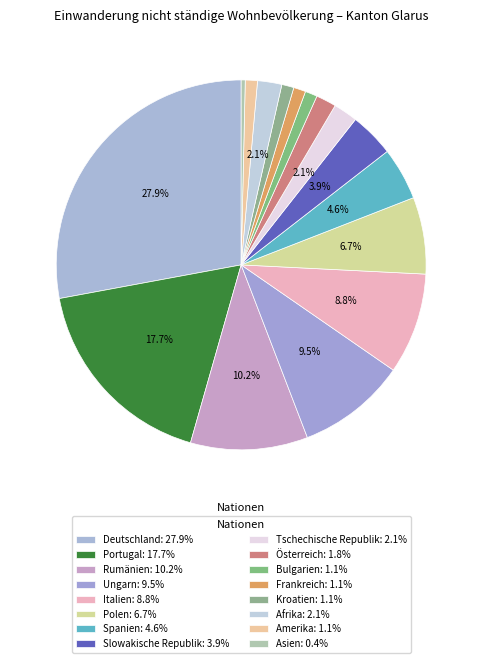

Does Tschechische Republik represent more than half of the total?

No